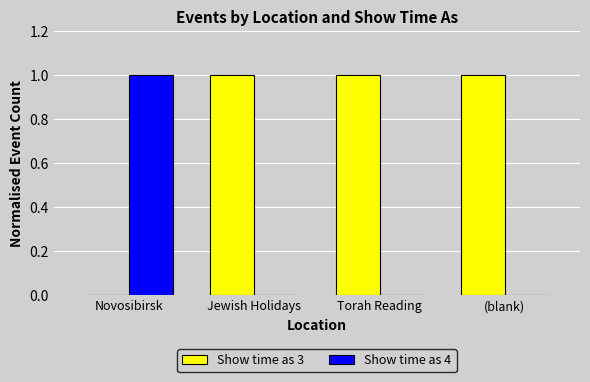

Reading right to left, transcribe all the data shown in this chart.

Show time as 3: (blank)=1	Torah Reading=1	Jewish Holidays=1	Novosibirsk=0
Show time as 4: (blank)=0	Torah Reading=0	Jewish Holidays=0	Novosibirsk=1